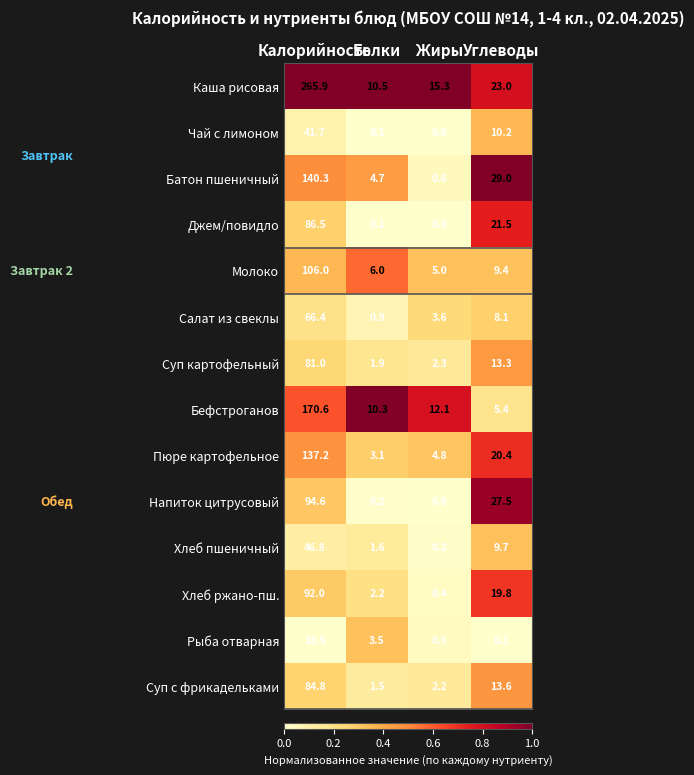

What is the highest value of the Суп картофельный series?

81.0